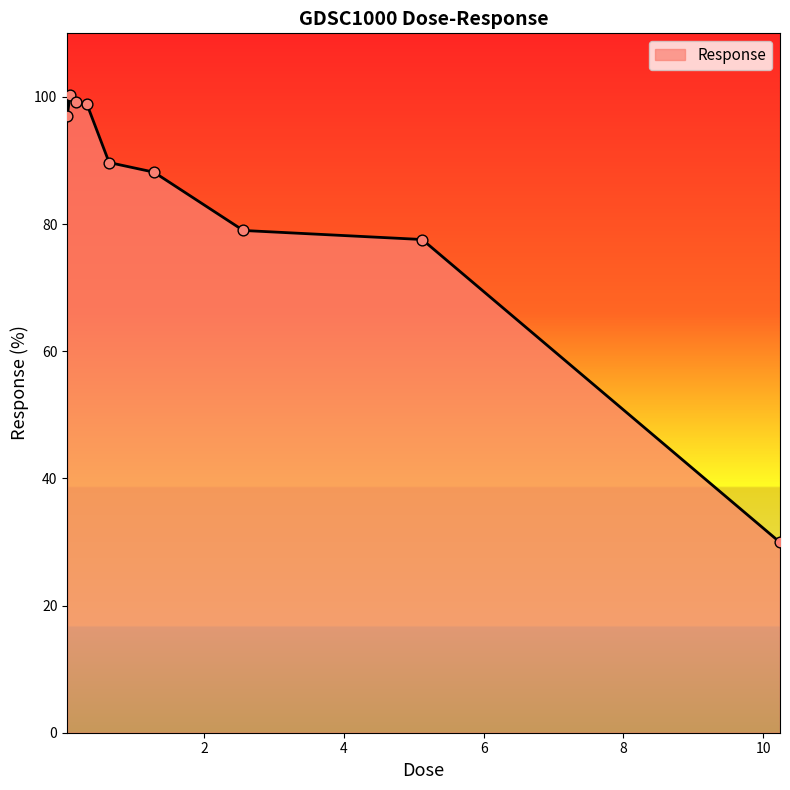

What is the minimum value shown in the chart?

29.9